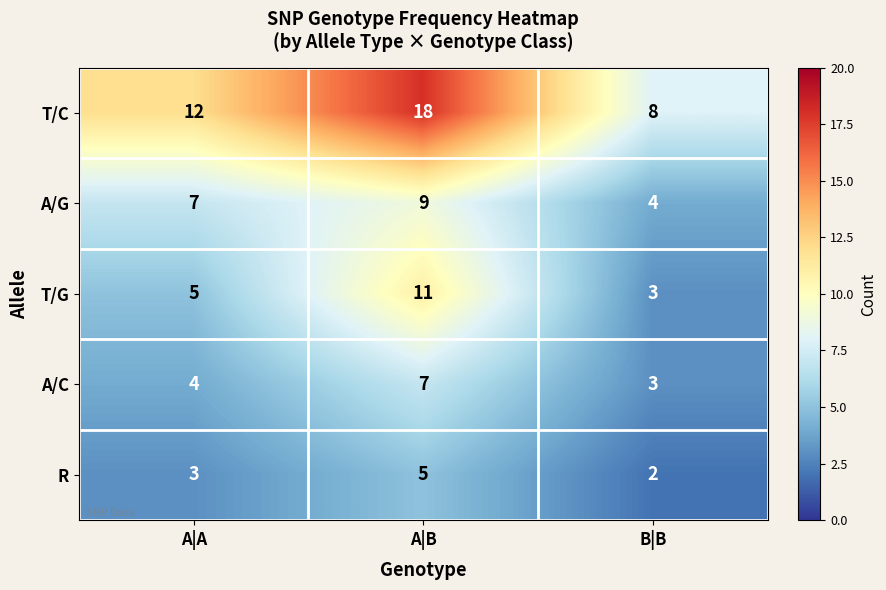

Where is R nearest to the value 3?

A|A